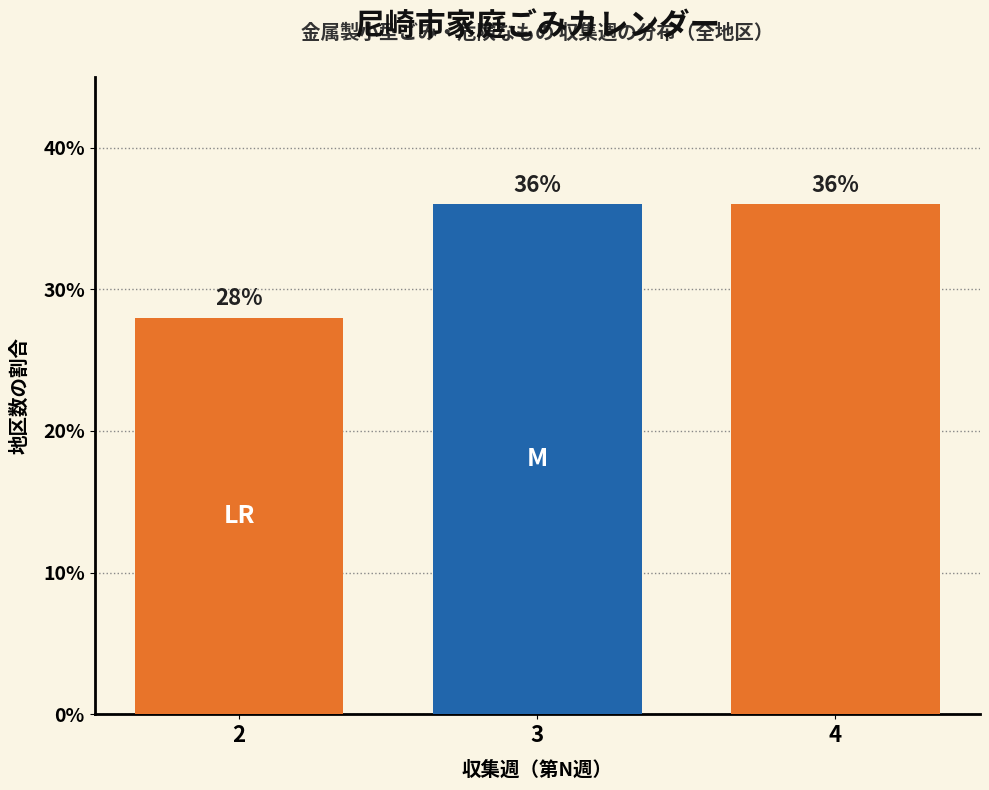

Reading left to right, list all the values displayed in this chart.

28.0	36.0	36.0